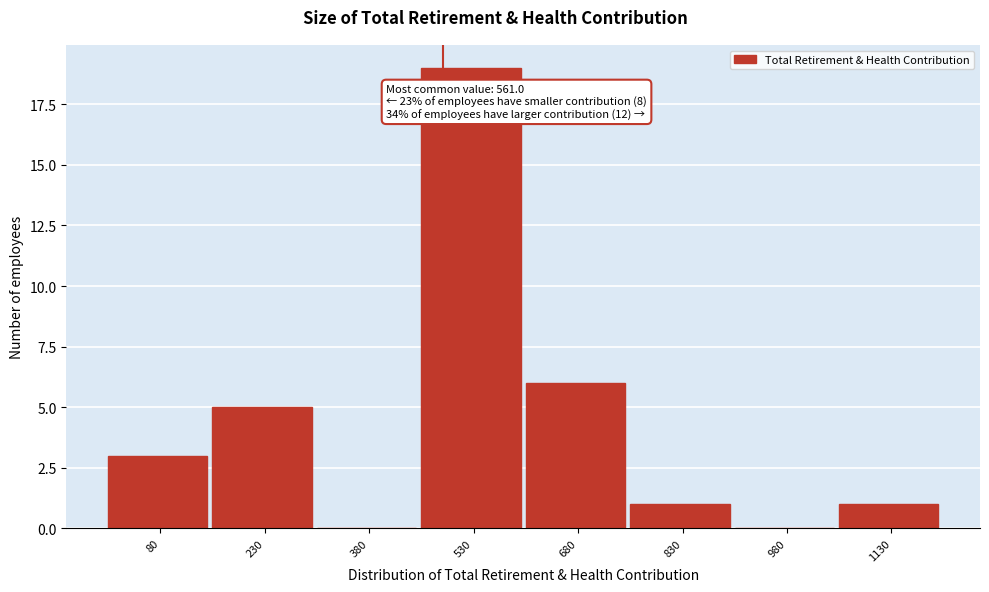

Reading right to left, list all the values displayed in this chart.

1130=1	980=0	830=1	680=6	530=19	380=0	230=5	80=3